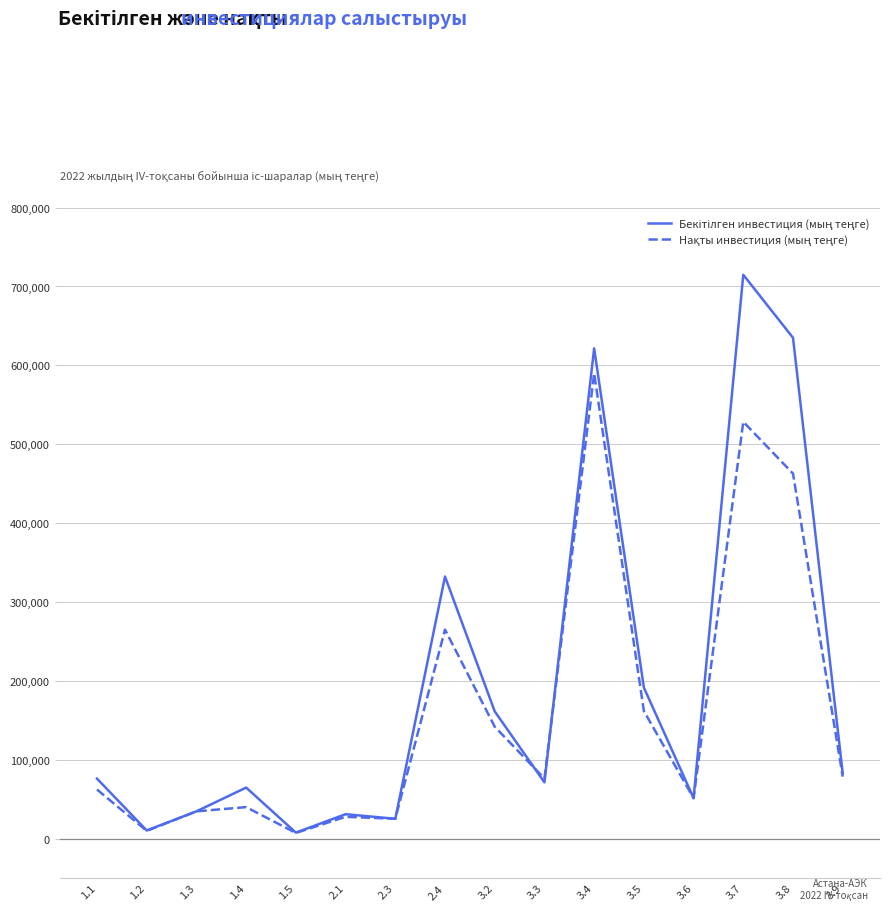

What is the total value across all series at 3.7?

1243291.6